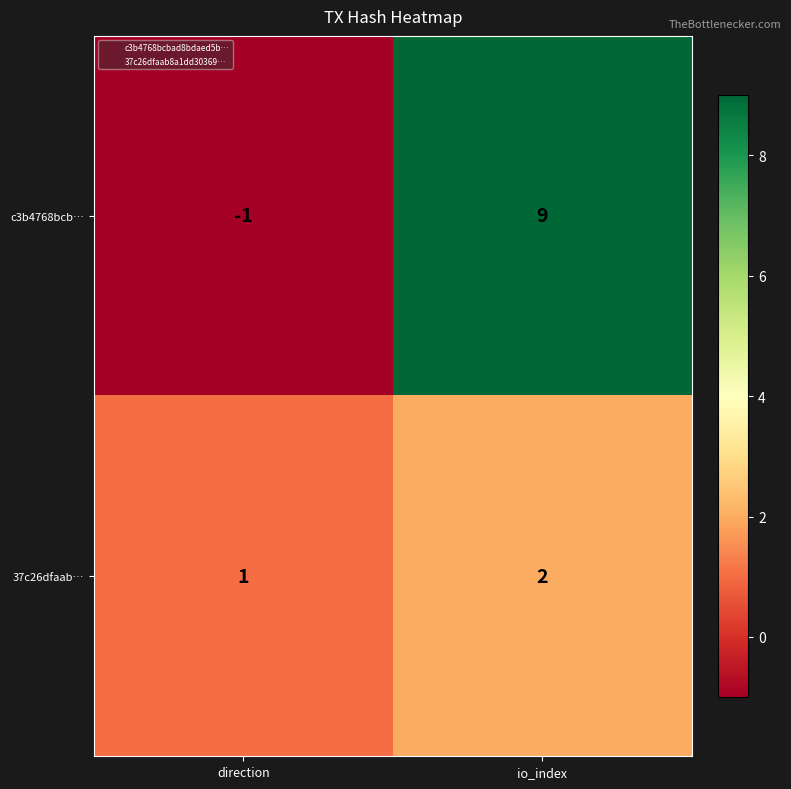

What is the sum of the c3b4768bcb… values at io_index and direction?

8